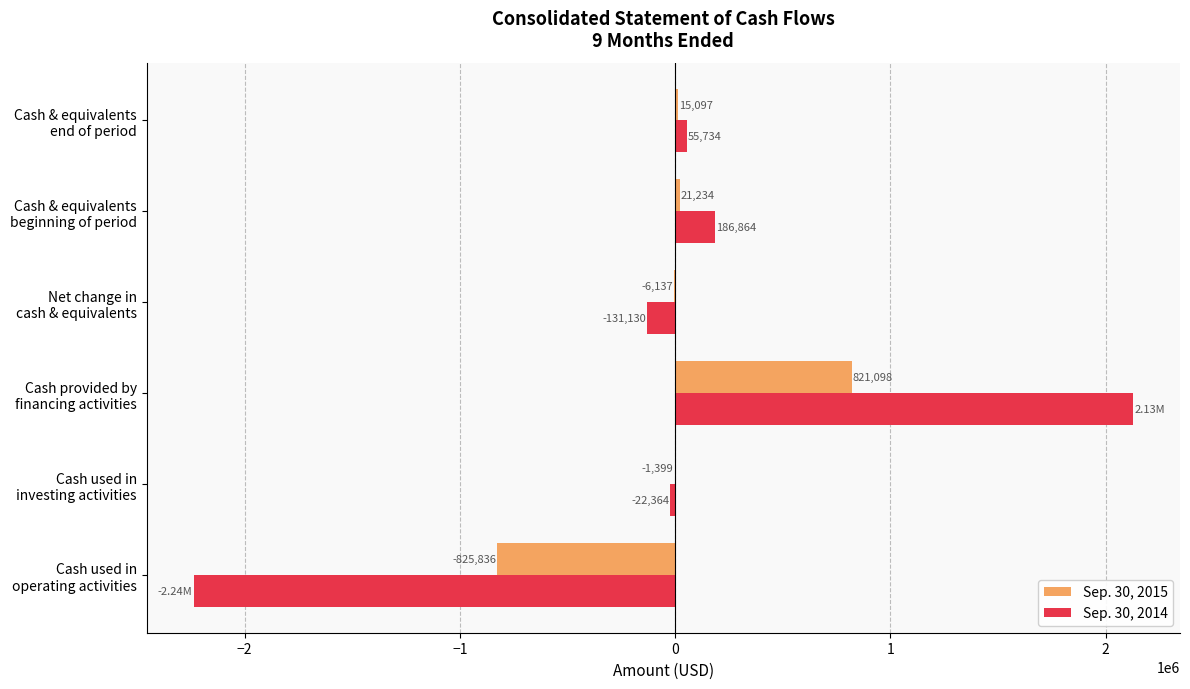

Which series has the largest total across all categories?

Sep. 30, 2015